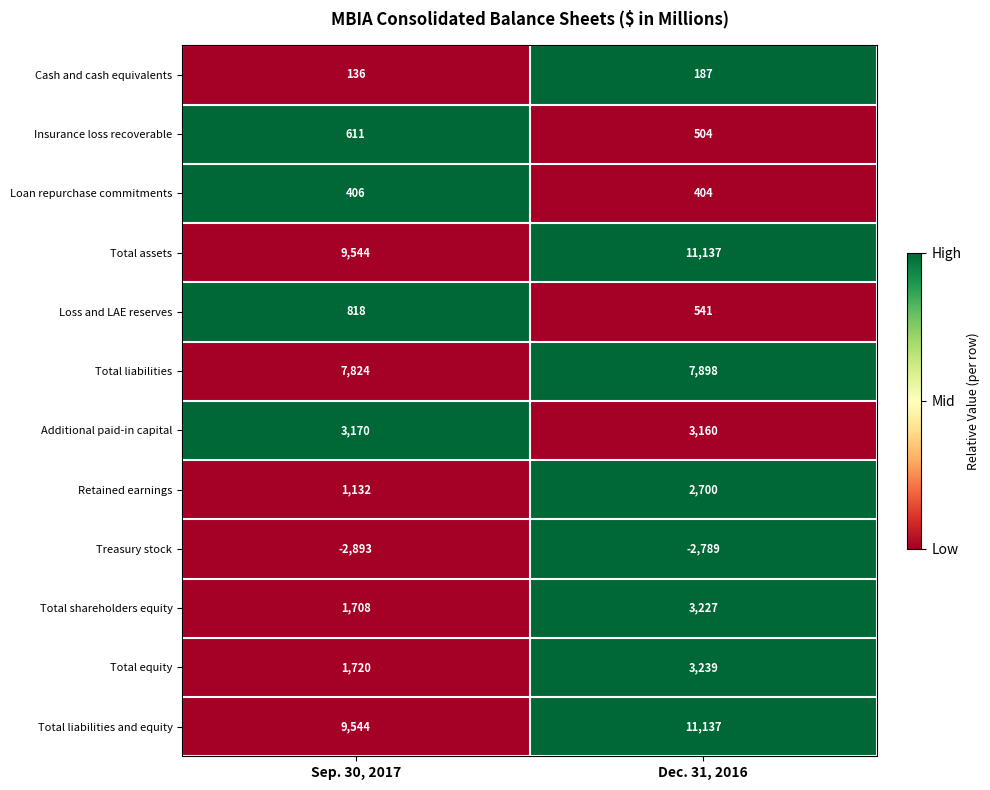

What is the spread (max minus min) of values at Sep. 30, 2017?

12437